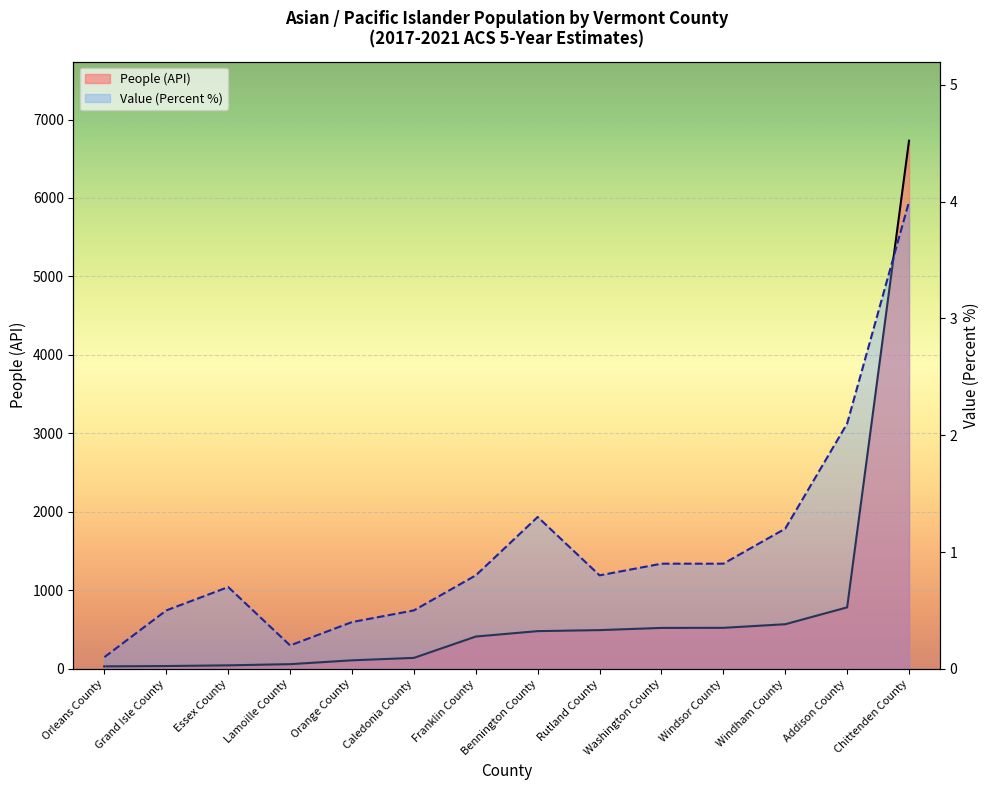

What is the spread (max minus min) of values at Essex County?

43.3